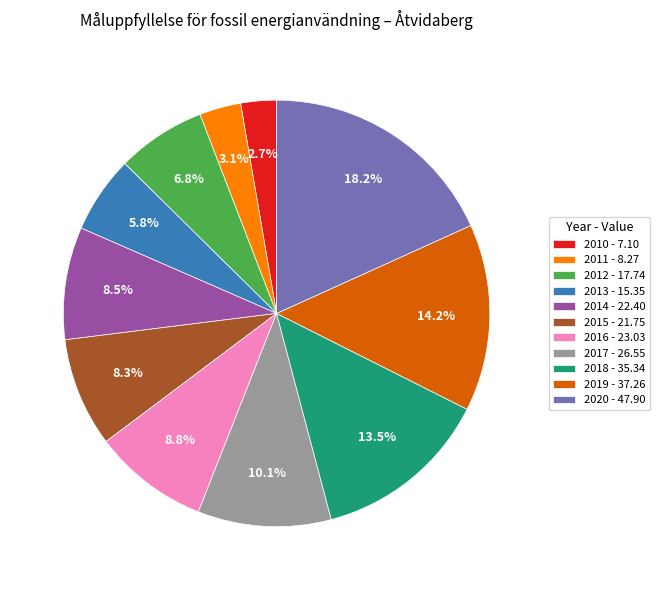

How many slices are in this pie chart?

11